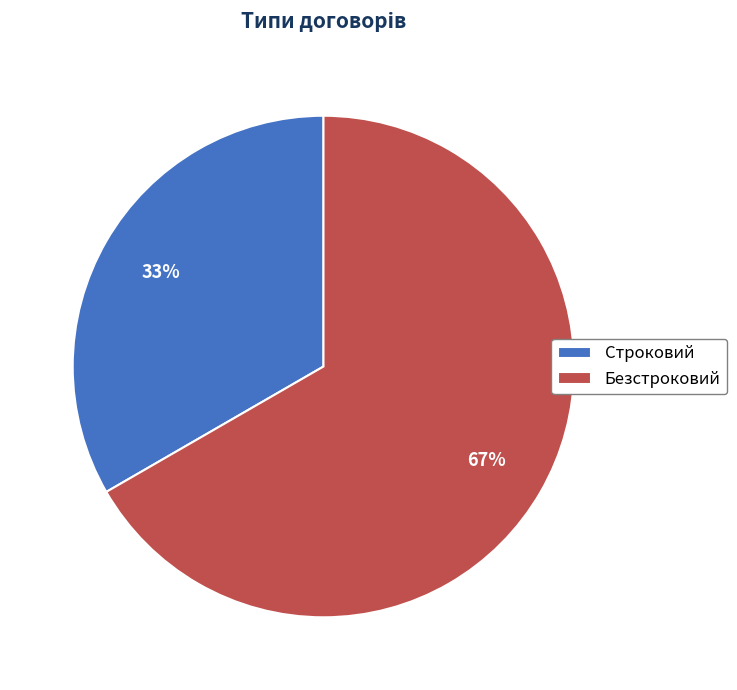

The Безстроковий slice represents 67% of the pie. True or false?

True